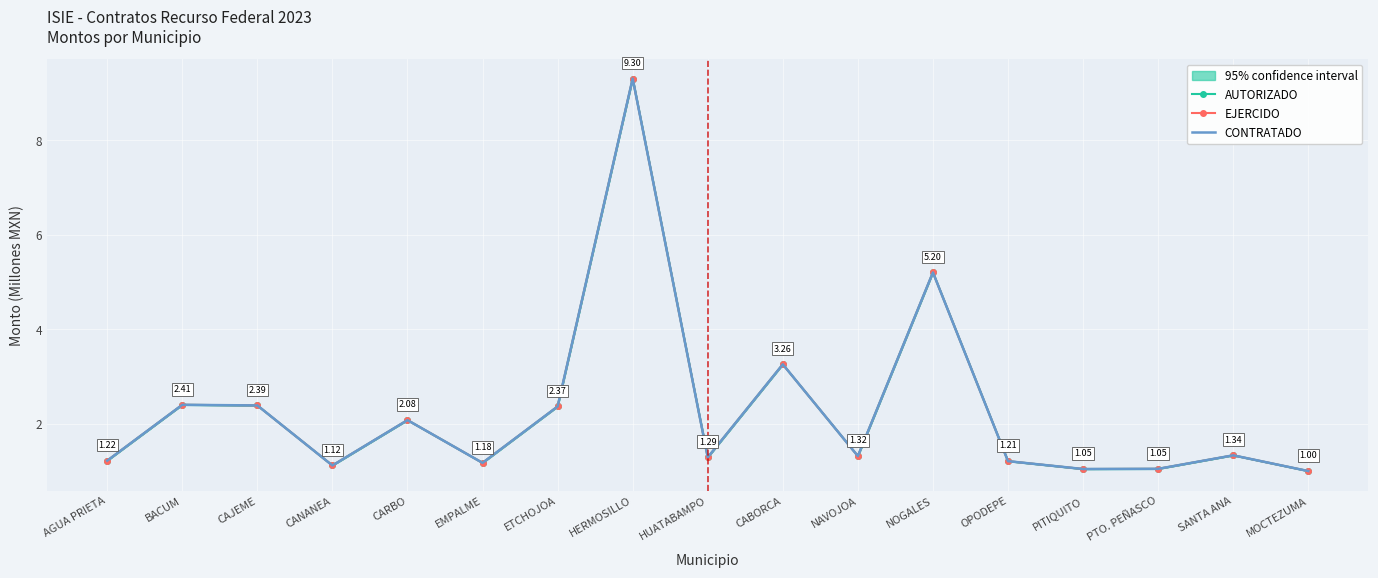

Is this an area chart (filled region under the line)?

No